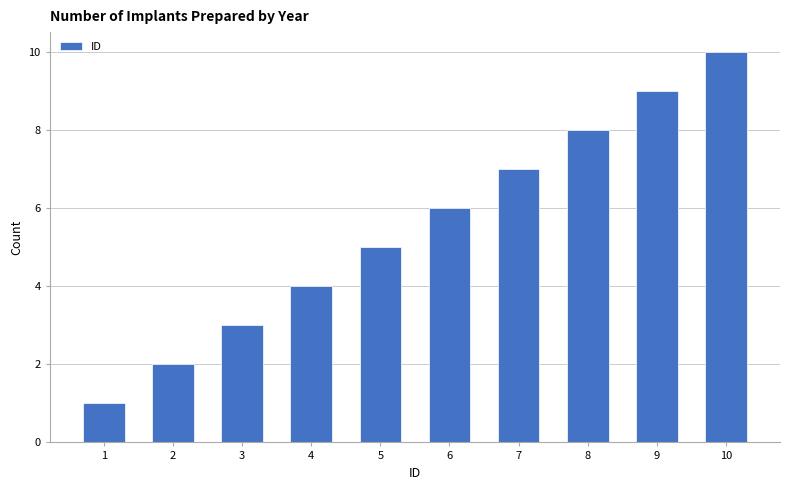

Are the bars horizontal?

No